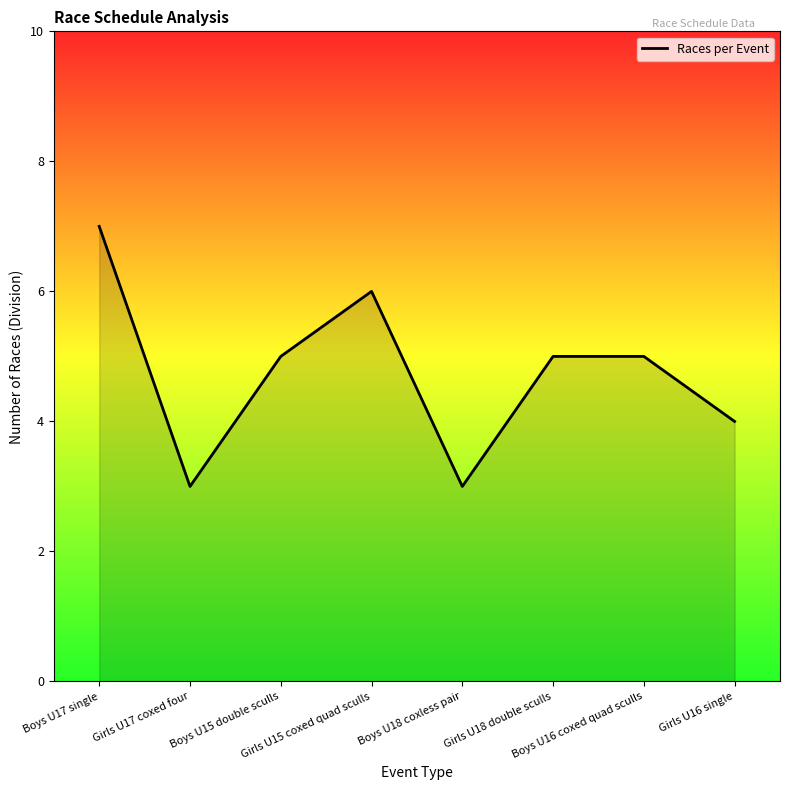

What is the approximate value at Girls U15 coxed quad sculls?

6